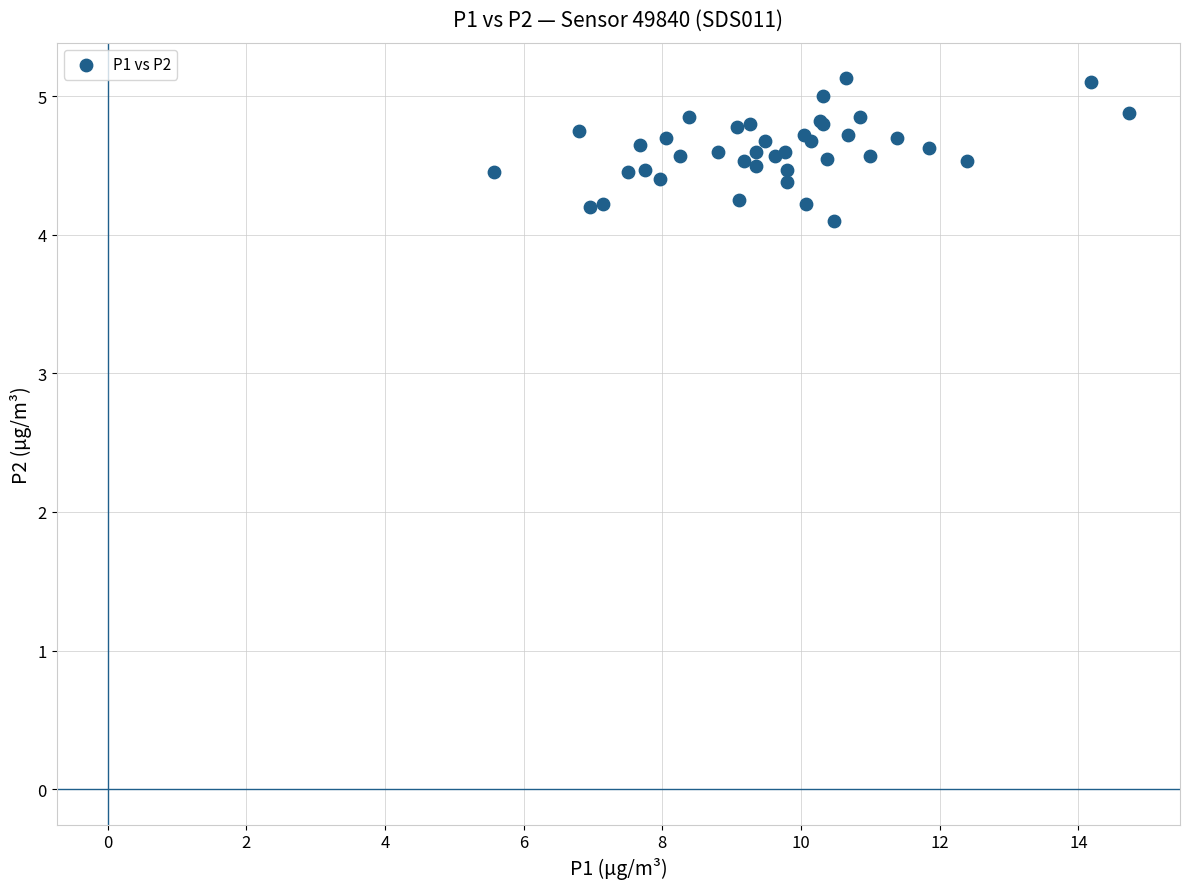

What Y value in the scatter plot is closest to 4?

4.1